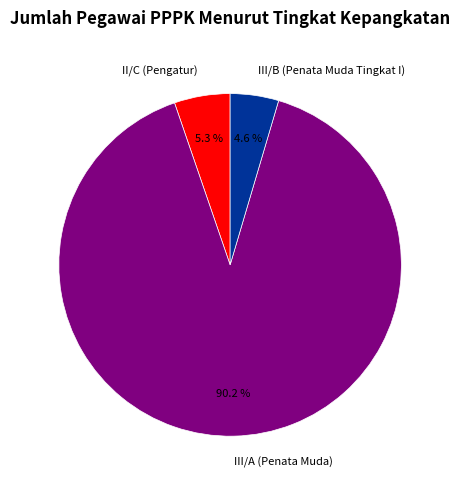

Between III/B (Penata Muda Tingkat I) and III/A (Penata Muda), which is larger?

III/A (Penata Muda)